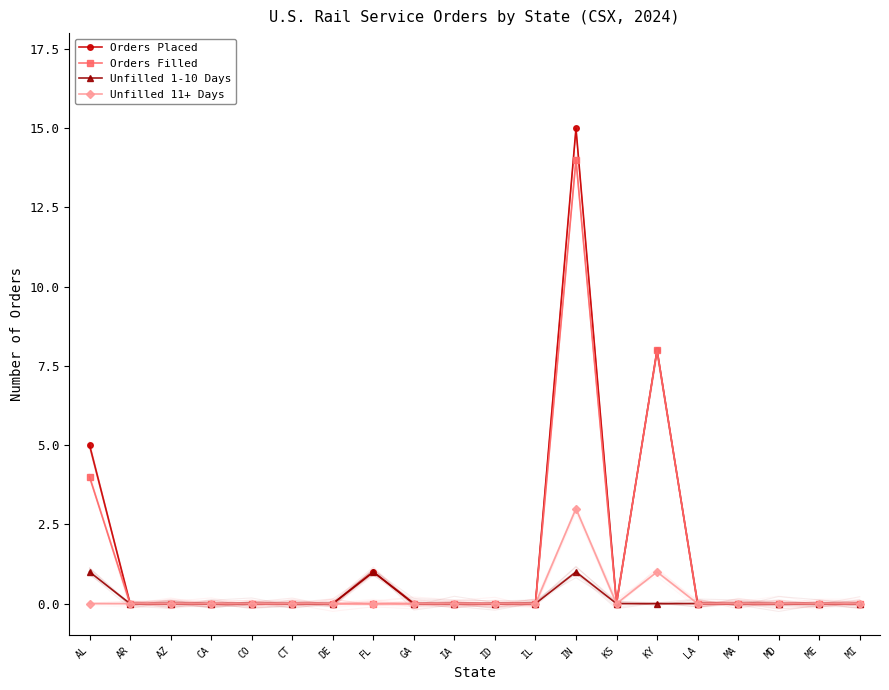

How many positive values does the Unfilled 11+ Days series have?

2